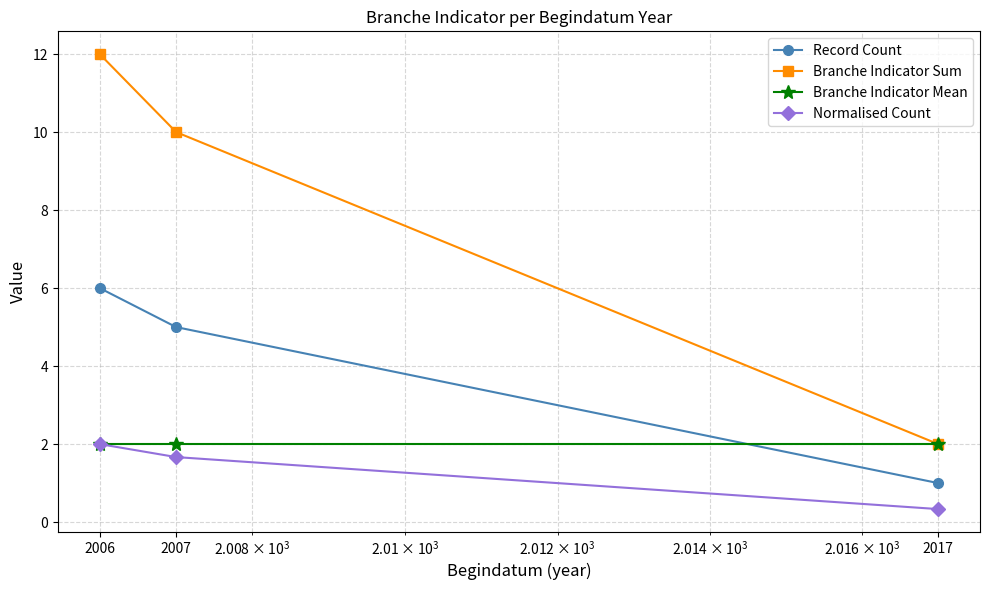

What is the value of the Record Count point at the 3rd from the left?

1.0